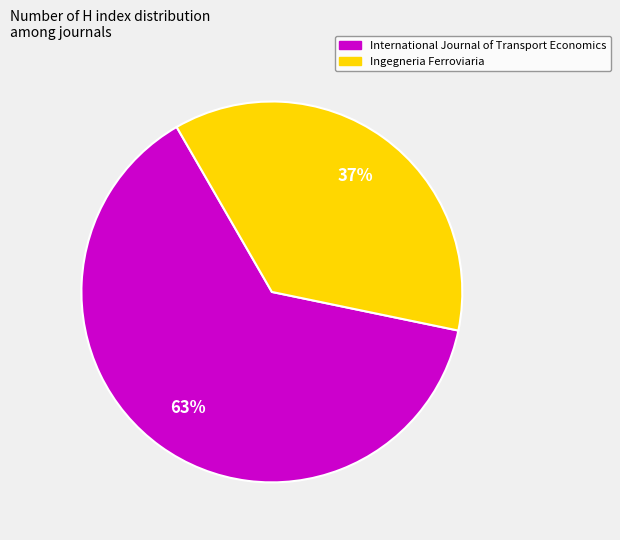

Count the number of slices in the pie.

2